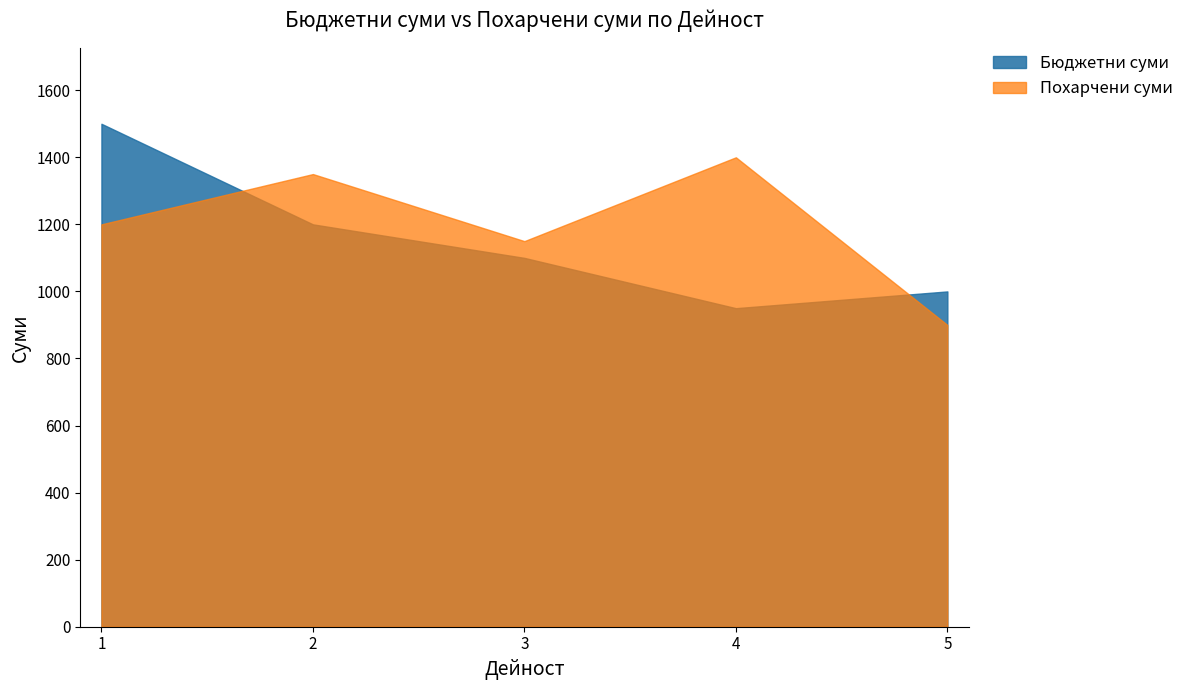

At which category does Похарчени суми reach its first local peak?

2